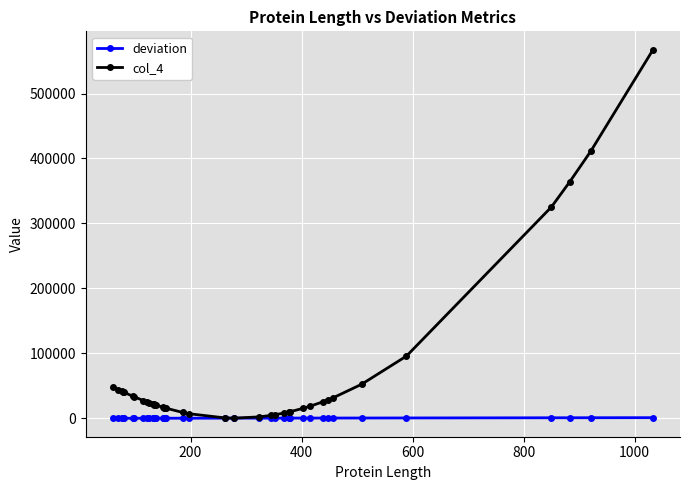

List the series in order of their peak value, highest first.

col_4, deviation